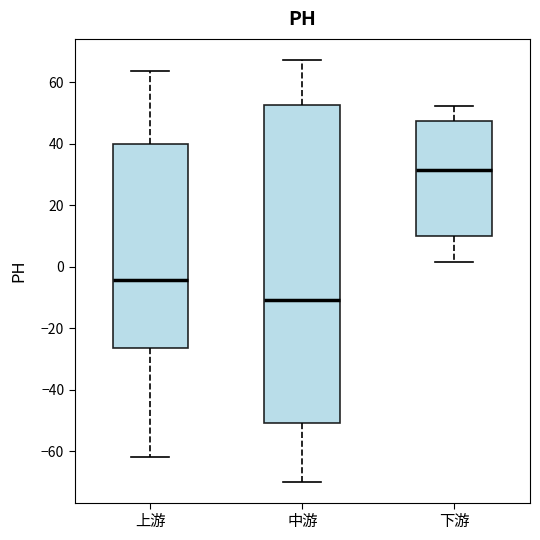

Reading left to right, transcribe this box plot: for each box, give where its median line is, the range the box spans, and where its two whiskers end, as read against the y-axis. The values are not printed on the chart, so give them approximately, as read against the axis.

上游: median -4, box -26 to 40, whiskers -62 to 64
中游: median -10, box -50 to 52, whiskers -70 to 68
下游: median 32, box 10 to 48, whiskers 2 to 52